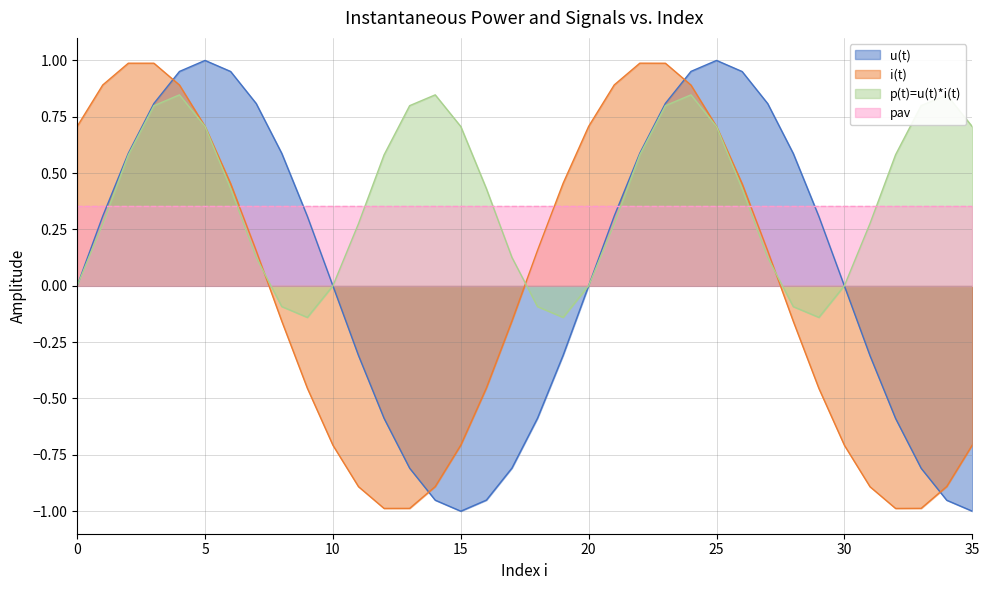

After their last crossing, which series has the higher values: pav or p(t)=u(t)*i(t)?

p(t)=u(t)*i(t)